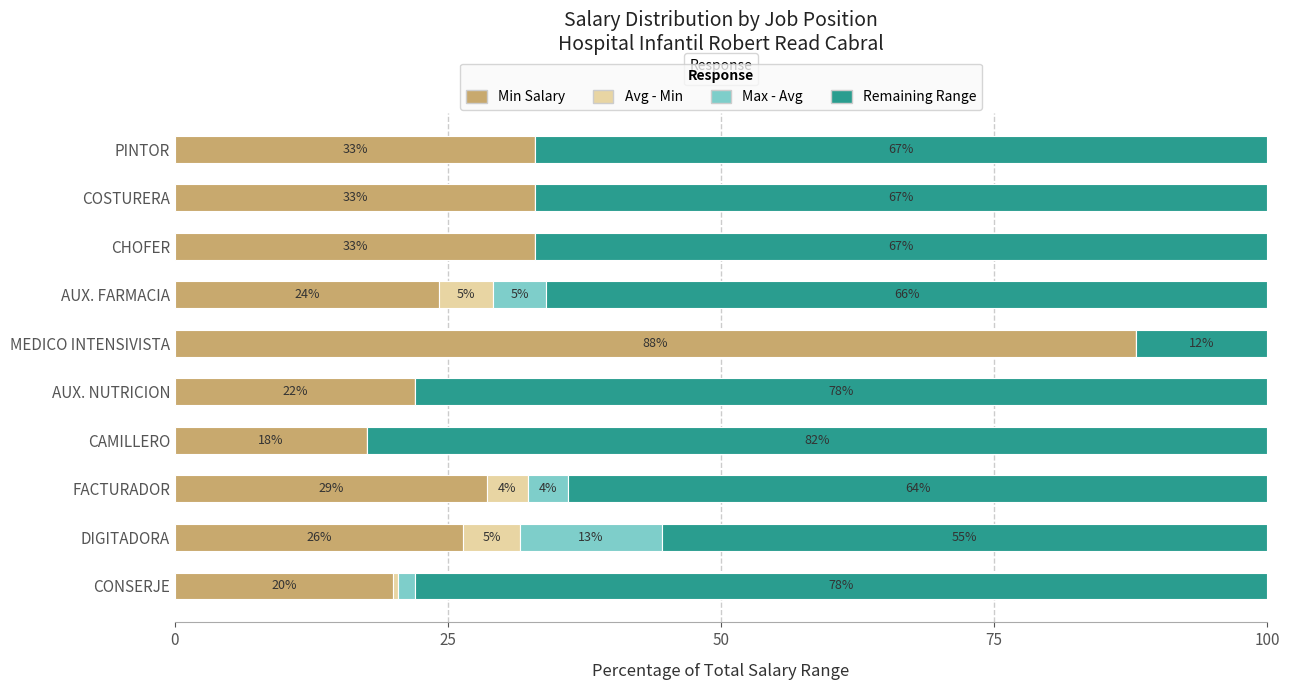

What is the highest value of the Min Salary series?

88.0